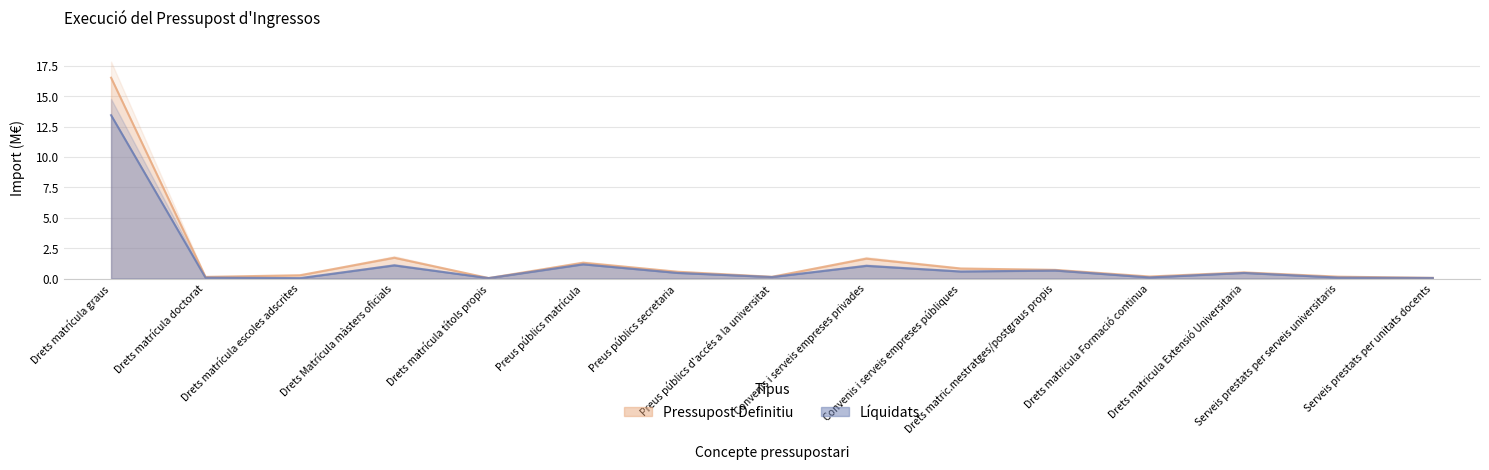

Which series has the largest total across all categories?

Pressupost Definitiu